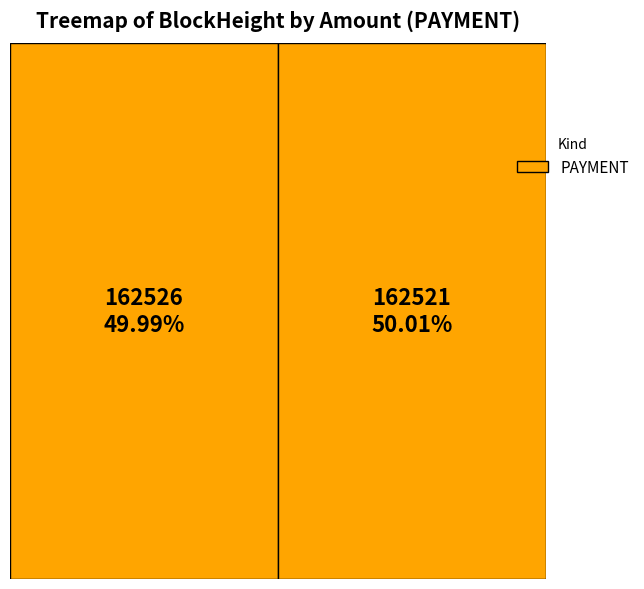

True or false: 162521 accounts for 99% of the total.

False